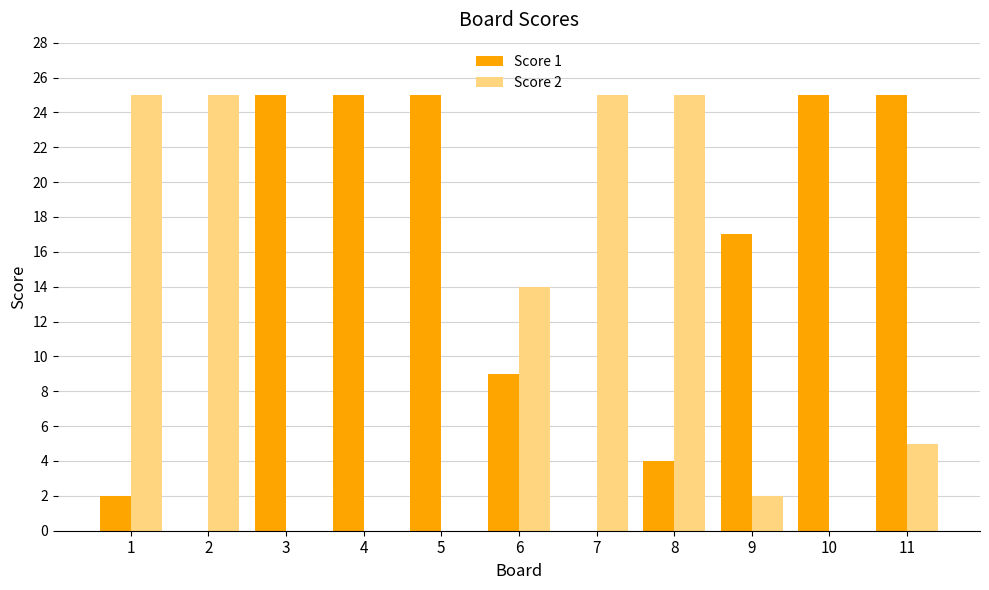

What are all the series names shown in the legend?

Score 1, Score 2